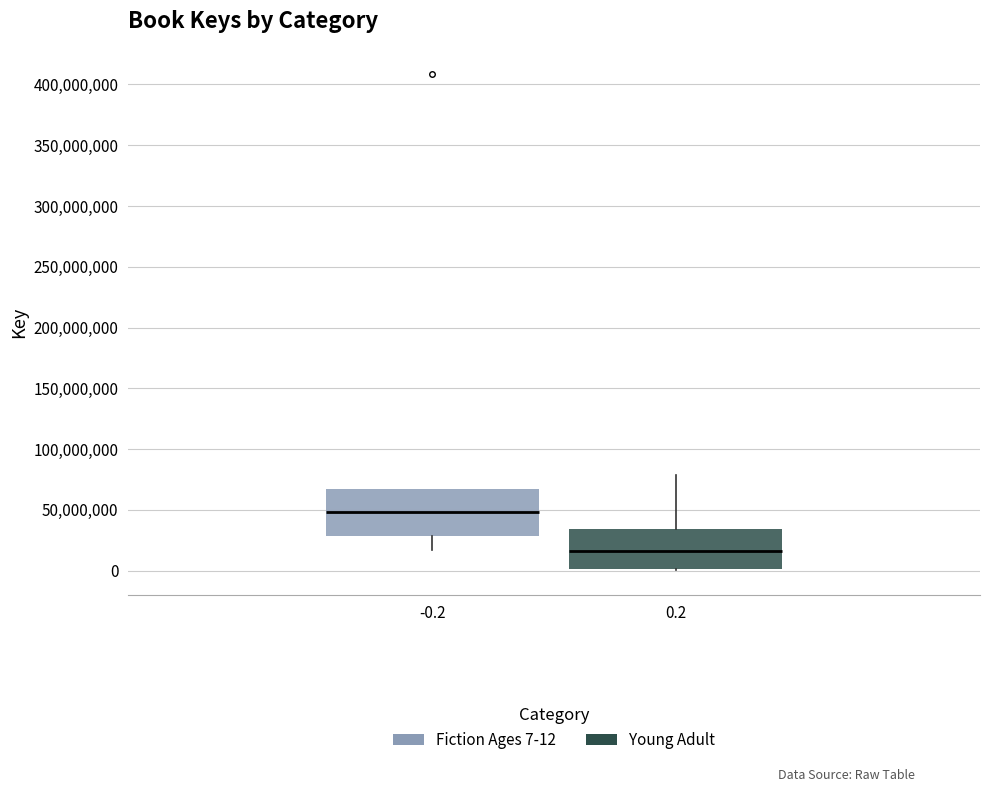

Reading left to right, transcribe this box plot: for each box, give where its median line is, the range the box spans, and where its two whiskers end, as read against the y-axis. The values are not printed on the chart, so give them approximately, as read against the axis.

-0.2: median 50000000, box 30000000 to 65000000, whiskers 15000000 to 65000000
0.2: median 15000000, box 0 to 35000000, whiskers 0 to 80000000